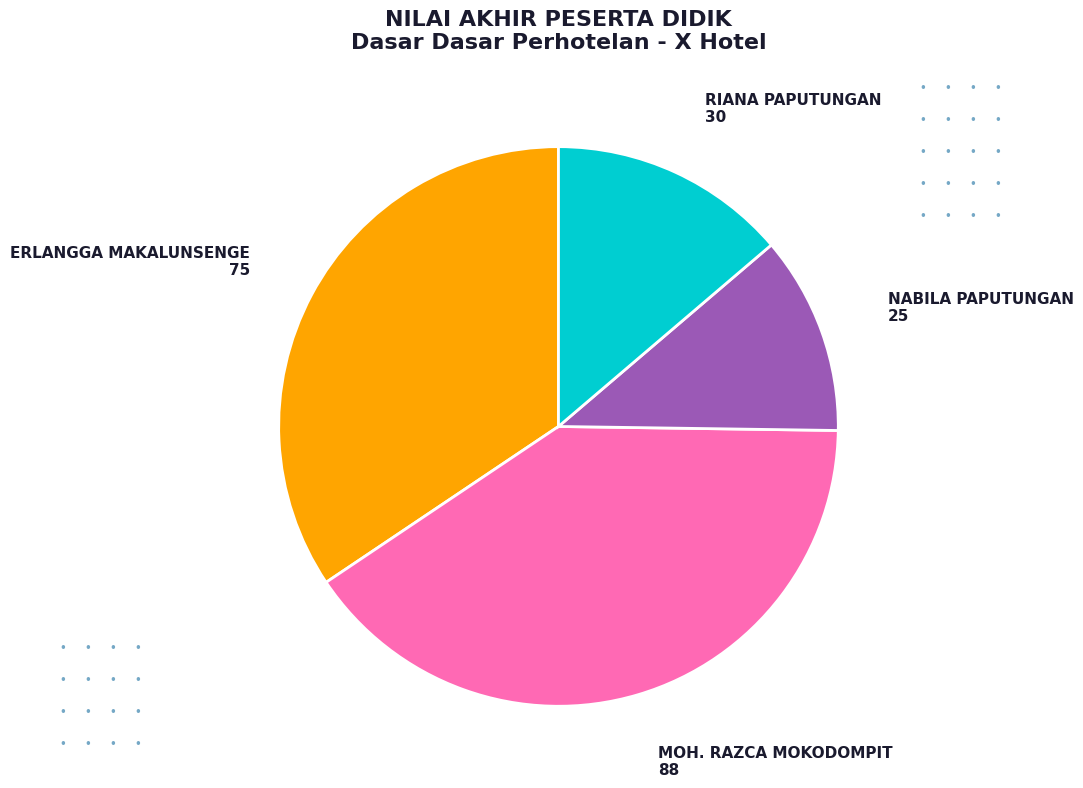

Does any single category account for the majority?

No